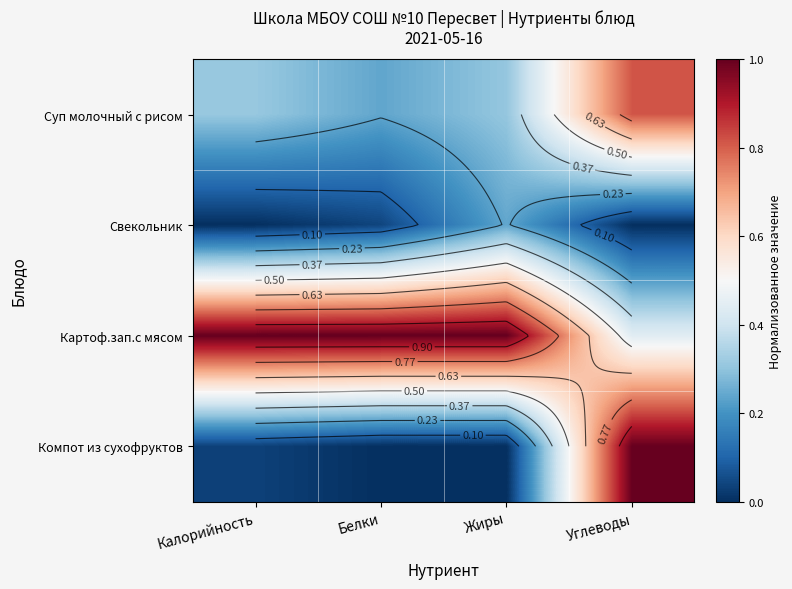

What is the difference between the highest and lowest values at Калорийность?

1.0